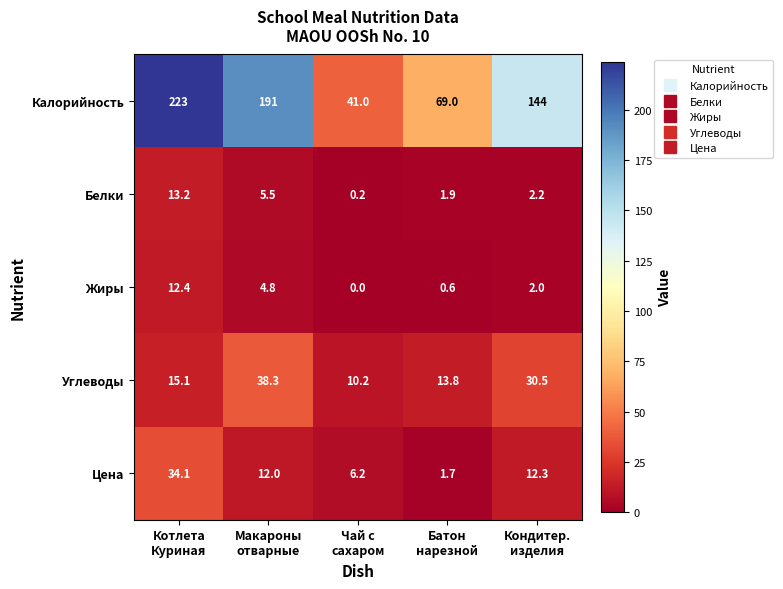

Which series has the widest spread of values?

Калорийность